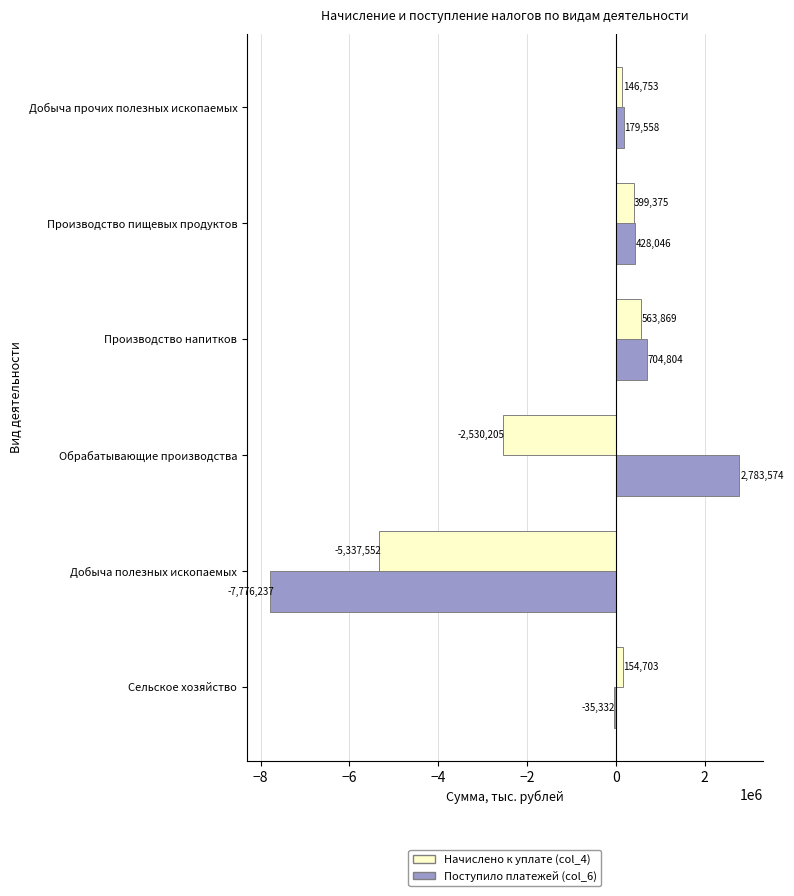

What is the difference between the maximum and second lowest values in the Начислено к уплате (col_4) series?

3094074